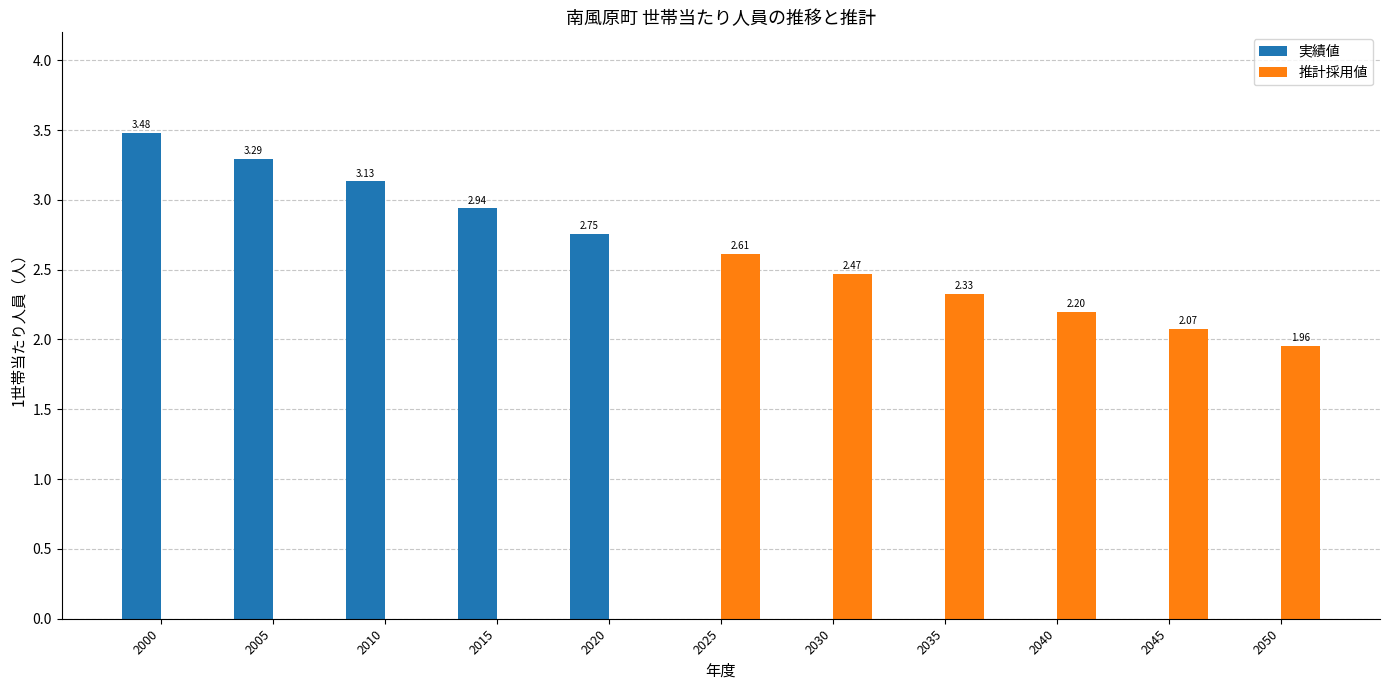

Is it true that 推計採用値 equals 2.2 at 2040?

True